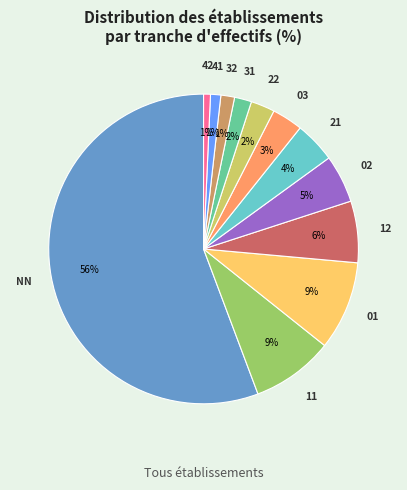

The NN slice represents 56% of the pie. True or false?

True